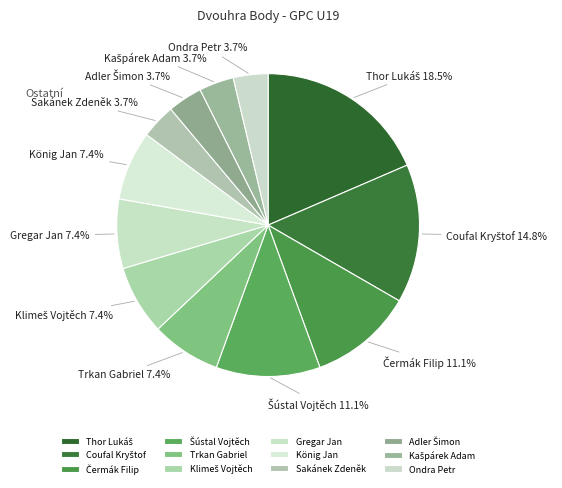

How many segments does this pie chart have?

12